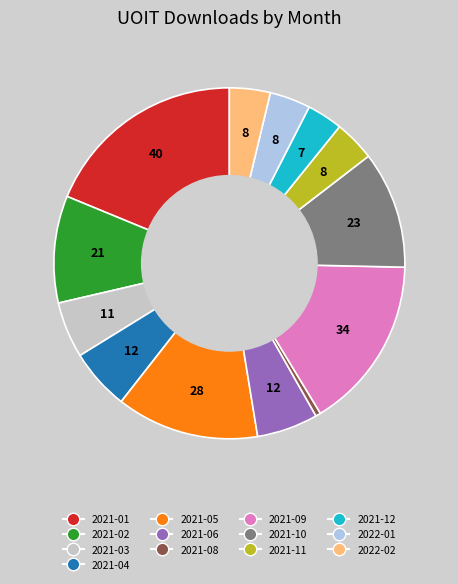

Is it true that 2021-01 is 29% of the pie?

False